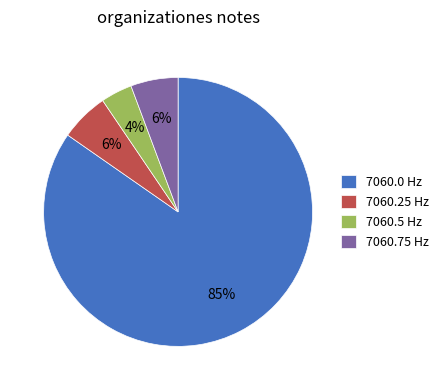

To the nearest percent, what is the average slice percentage?

25%